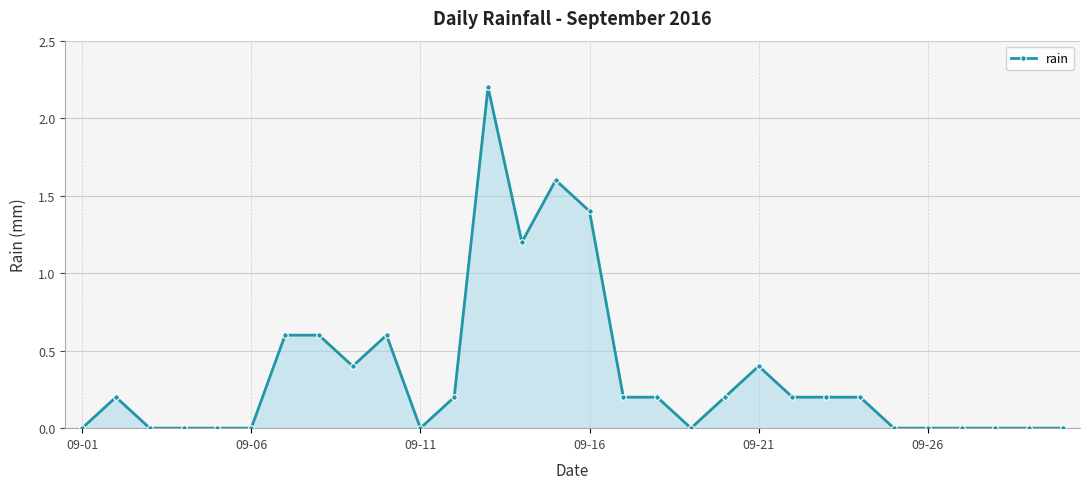

True or false: the data has more than 1 interior local peaks.

True